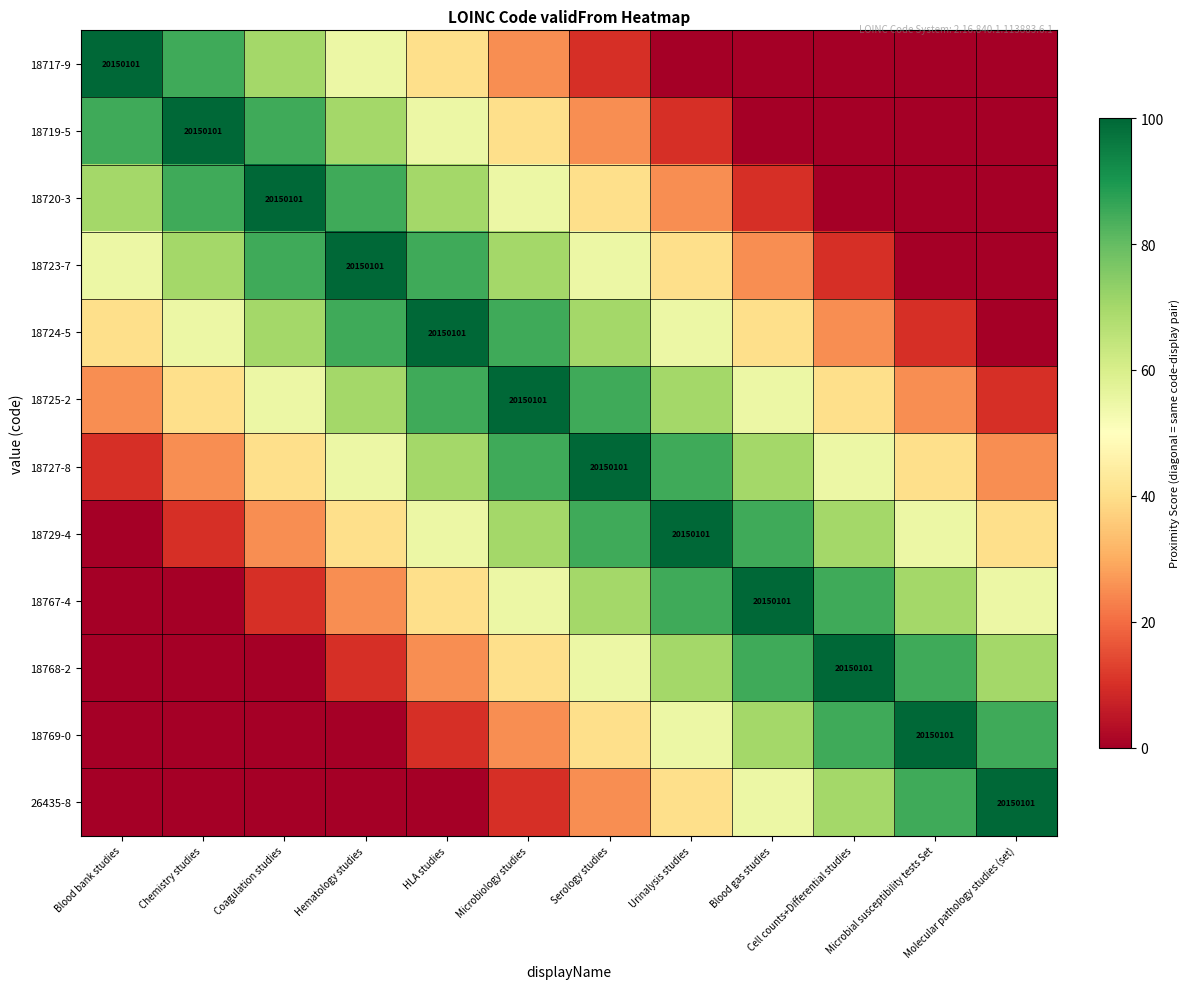

Is it true that 18723-7 equals 29965086 at Hematology studies?

False